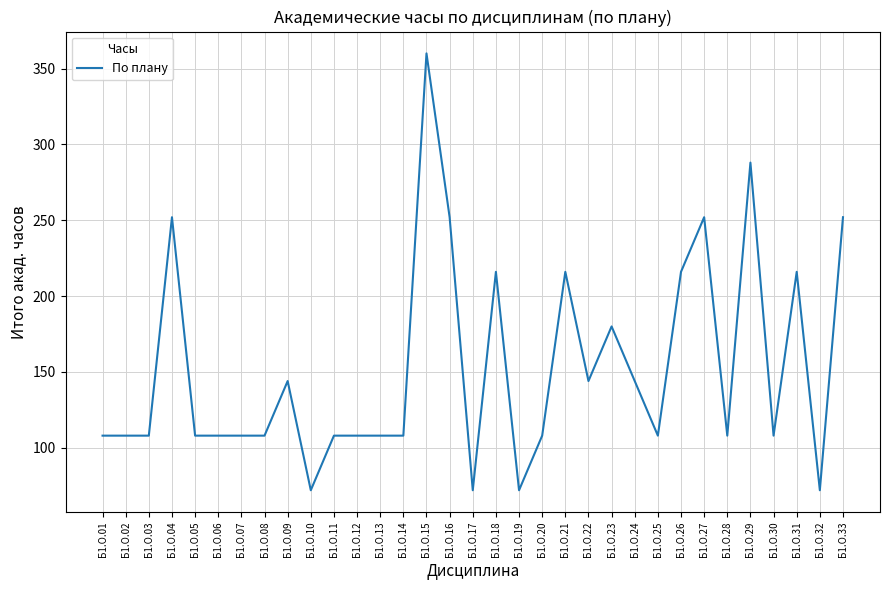

What is the difference between the values at Б1.О.24 and Б1.О.14?

36